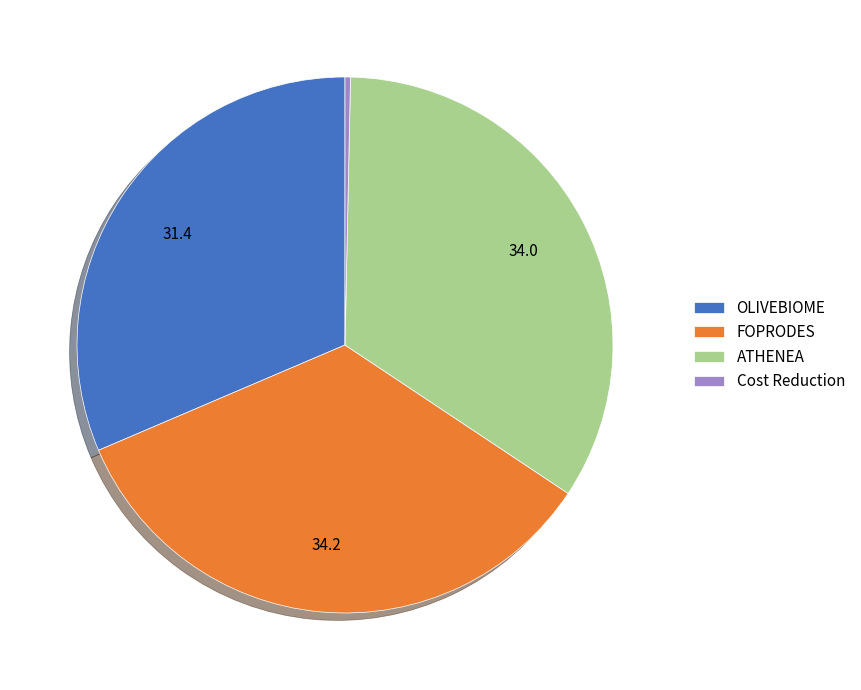

Approximately how many times larger is the value at FOPRODES compared to OLIVEBIOME?

1.1